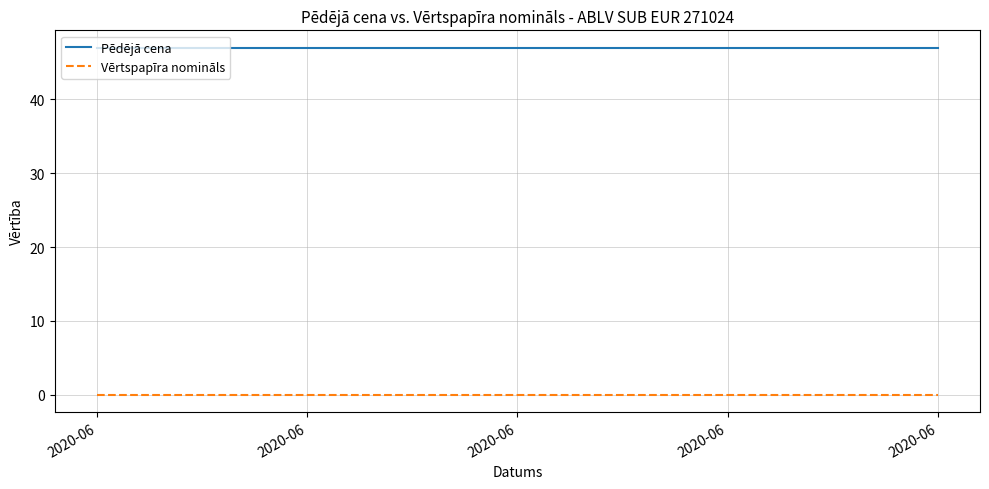

True or false: Vērtspapīra nomināls and Pēdējā cena cross at least once.

False